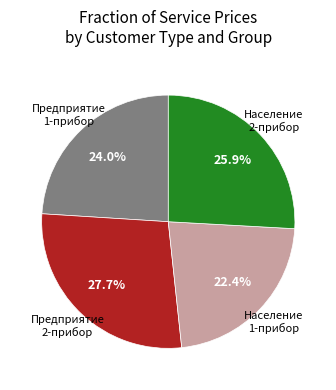

Is there any slice that represents more than half of the pie?

No